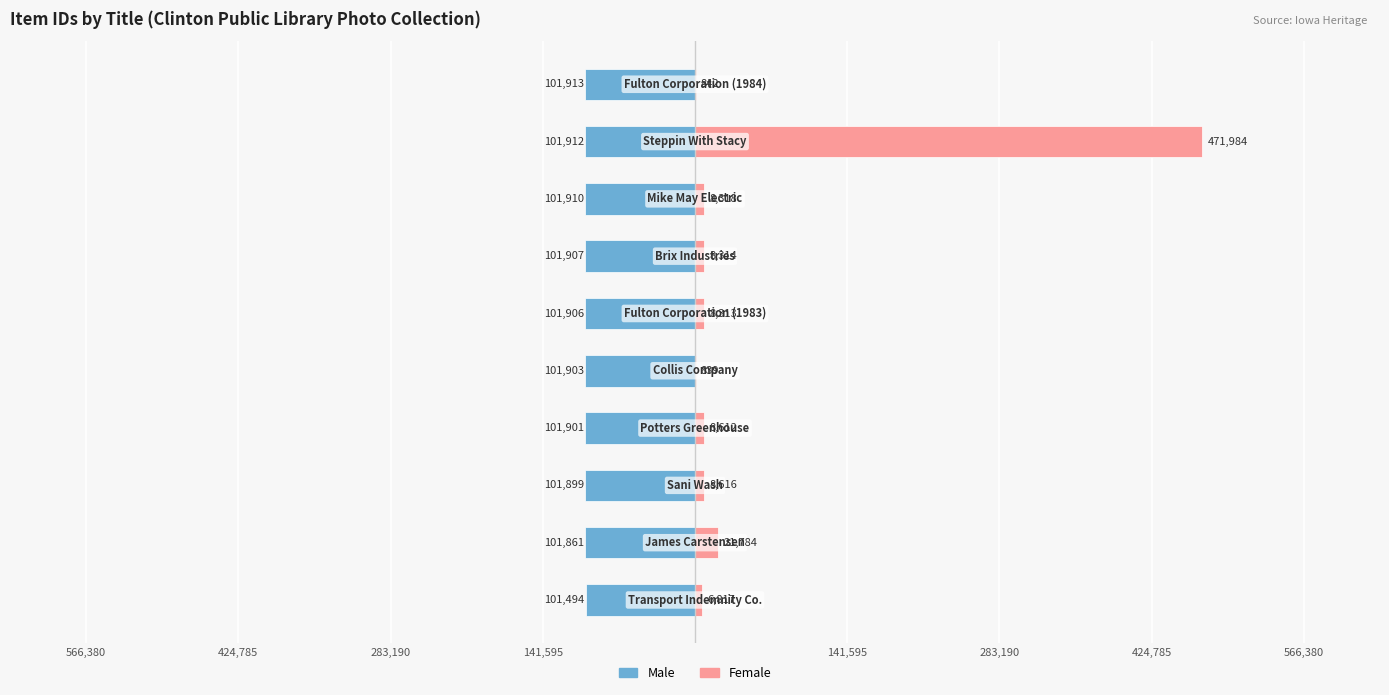

What is the difference between the Male values at 283,190 and 566,380?

49